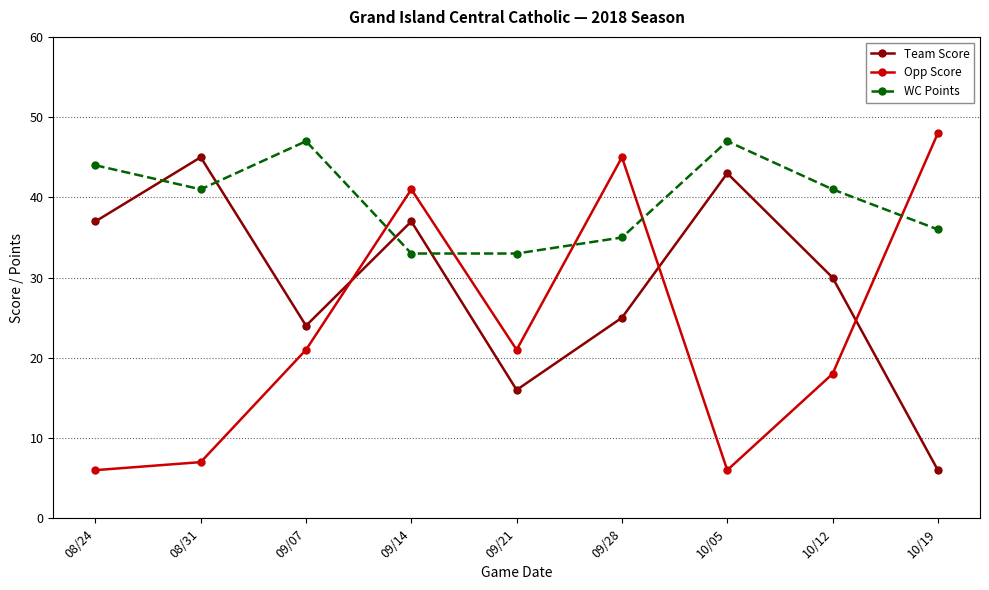

What are all the series names shown in the legend?

Team Score, Opp Score, WC Points